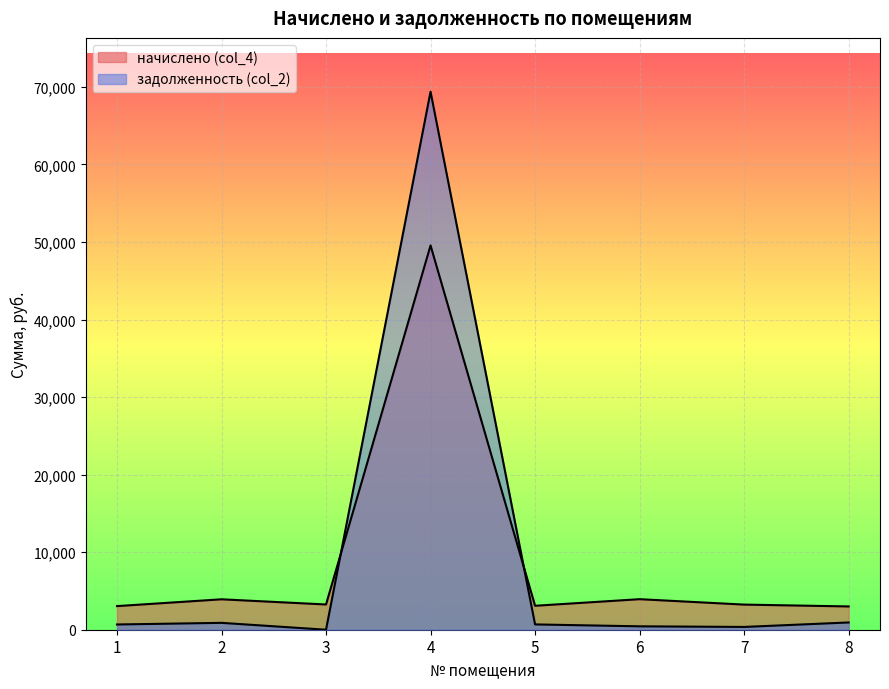

How many values in the задолженность (col_2) series exceed 684?

4